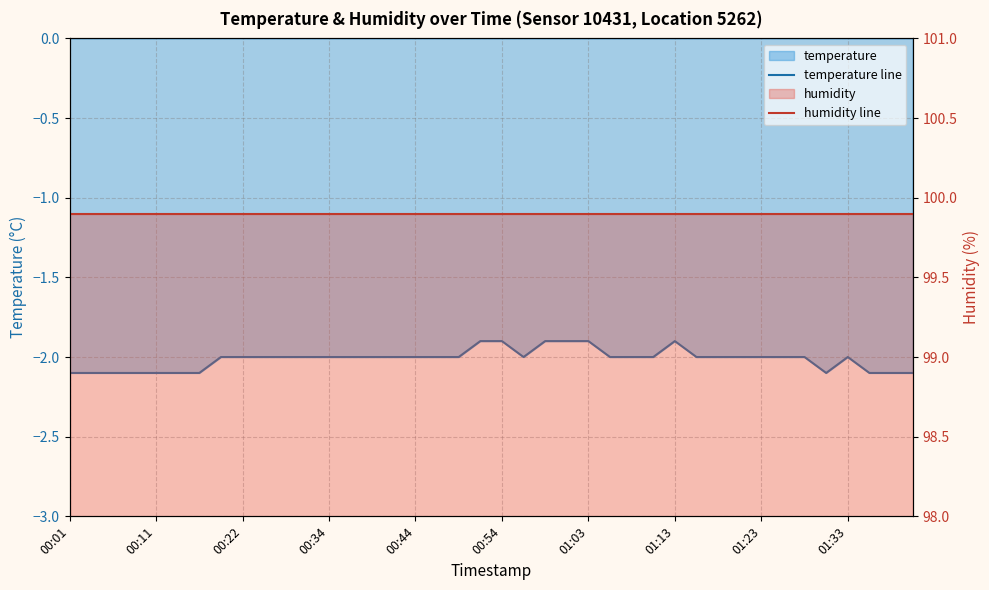

At which label does humidity line reach its minimum?

00:01